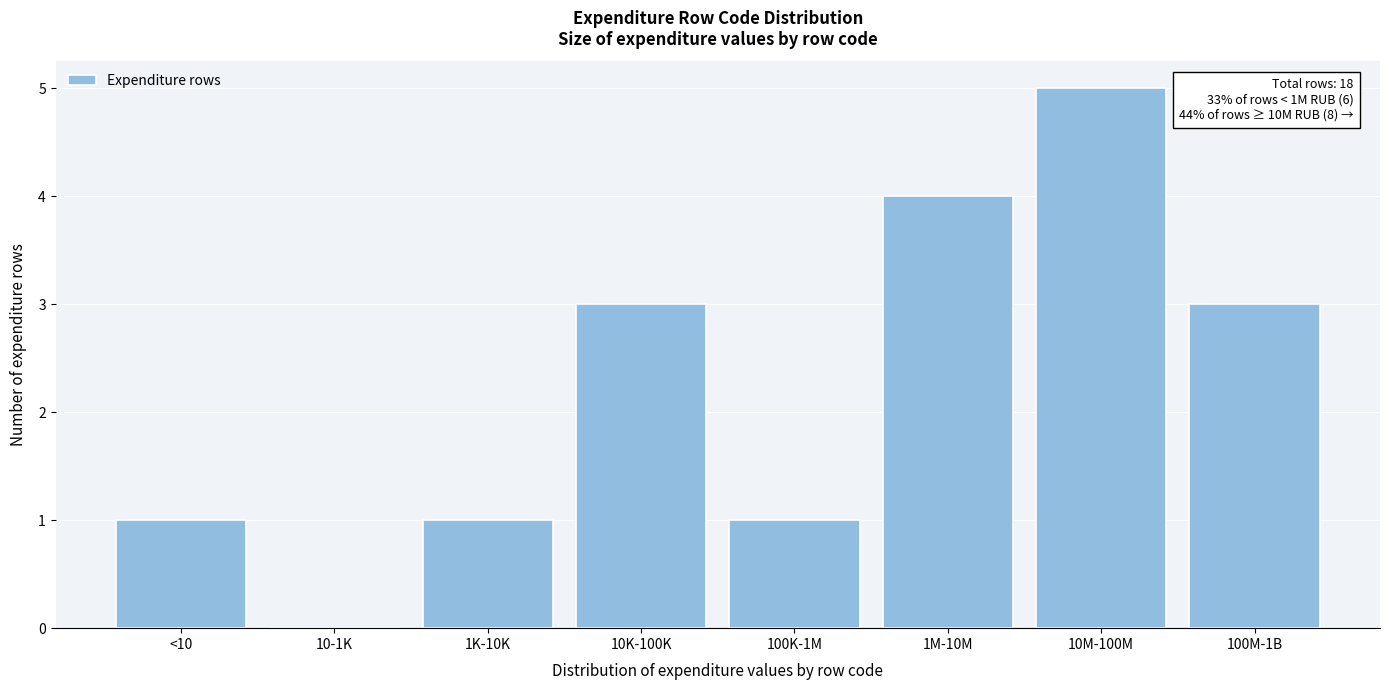

Reading left to right, transcribe all the data shown in this chart.

<10=1	10-1K=0	1K-10K=1	10K-100K=3	100K-1M=1	1M-10M=4	10M-100M=5	100M-1B=3